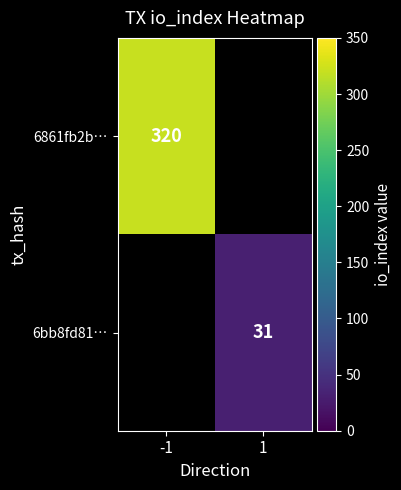

At how many categories does at least one series exceed 254?

1